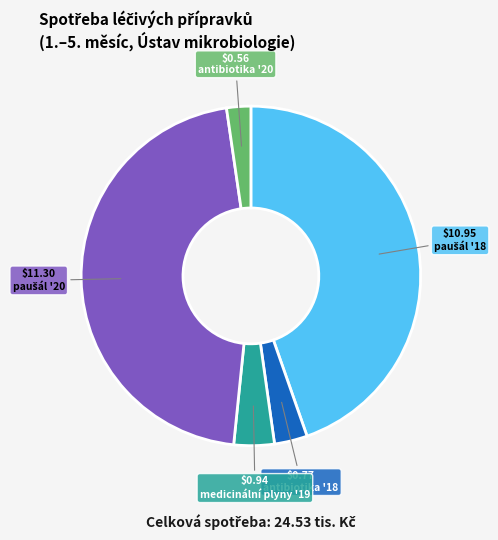

Is there any slice that represents more than half of the pie?

No